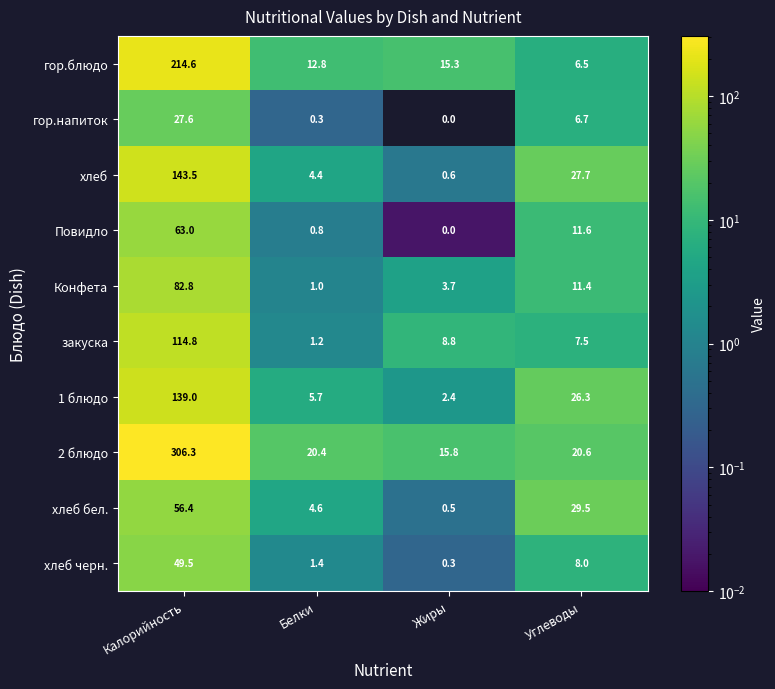

Where is 2 блюдо nearest to the value 161?

Углеводы